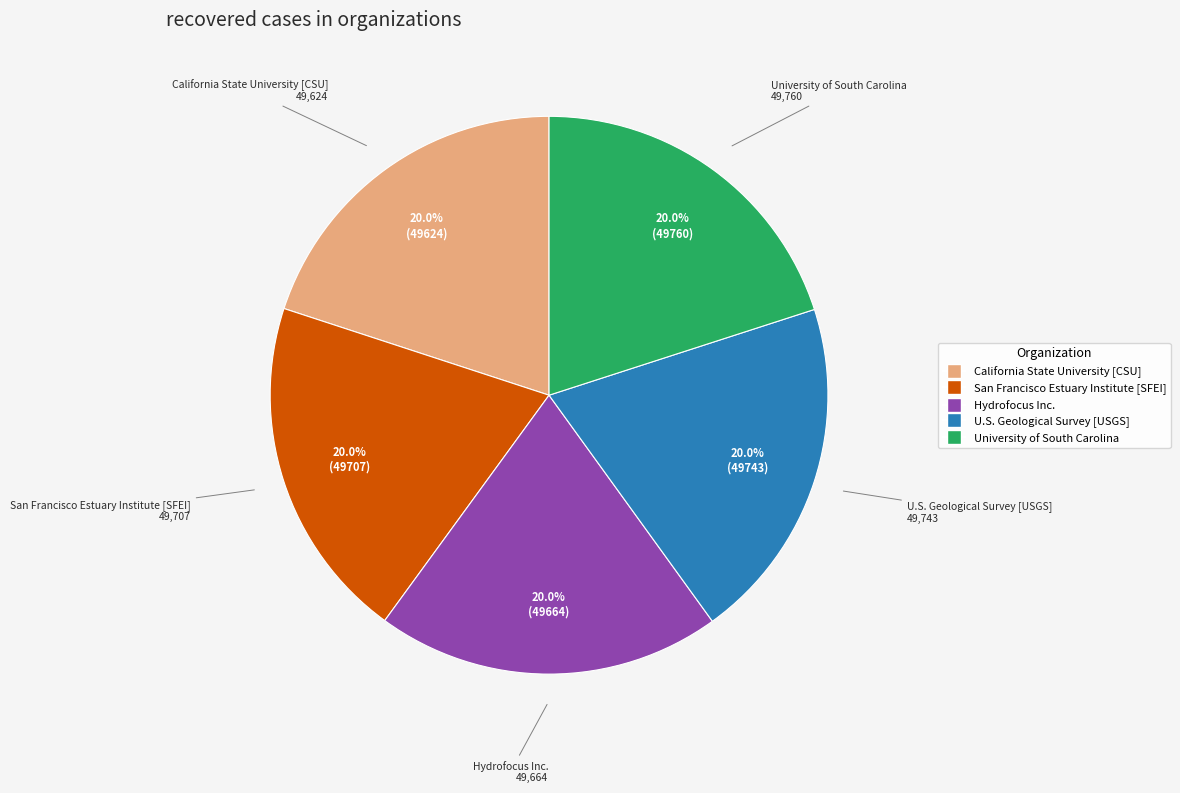

True or false: University of South Carolina accounts for 25% of the total.

False